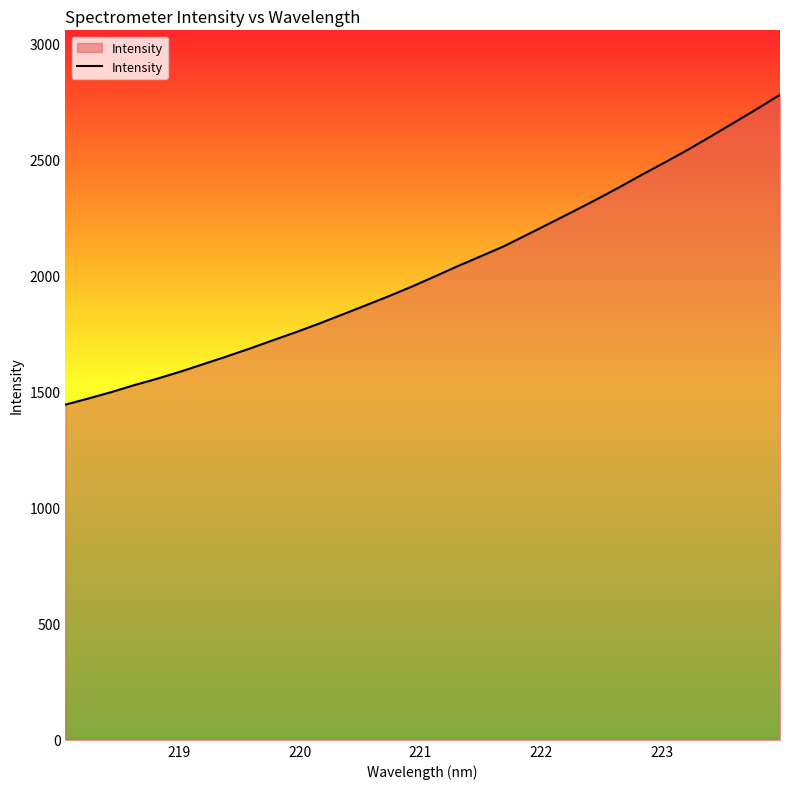

What is the difference between the maximum and minimum values?

1333.9